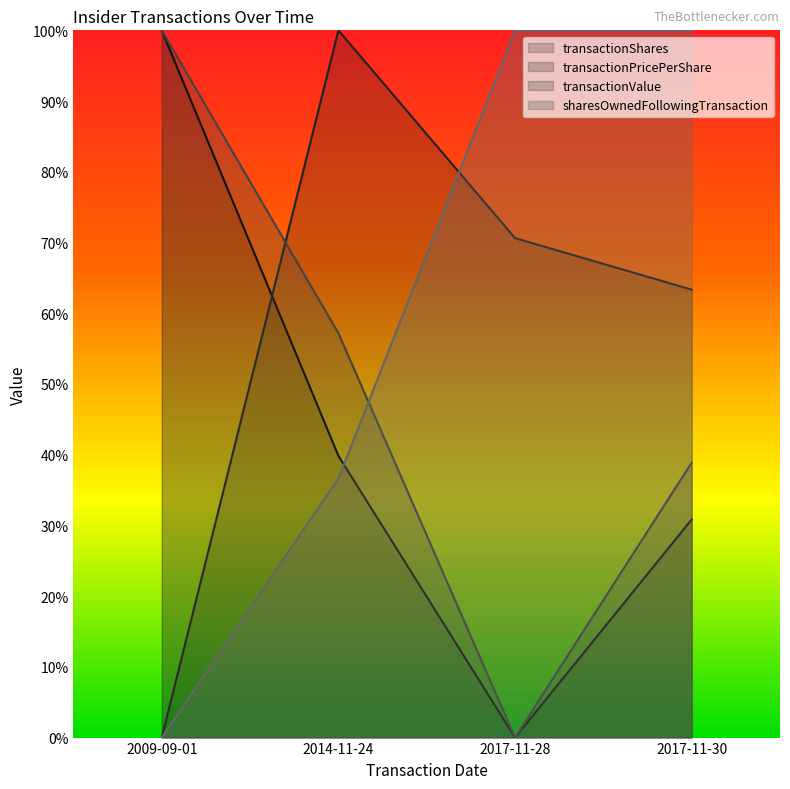

Reading right to left, what are all the values shown in this chart?

transactionShares: 2017-11-30=0.3	2017-11-28=0.0	2014-11-24=0.4	2009-09-01=1.0
transactionPricePerShare: 2017-11-30=0.6	2017-11-28=0.7	2014-11-24=1.0	2009-09-01=0.0
transactionValue: 2017-11-30=0.4	2017-11-28=0.0	2014-11-24=0.6	2009-09-01=1.0
sharesOwnedFollowingTransaction: 2017-11-30=1.0	2017-11-28=1.0	2014-11-24=0.4	2009-09-01=0.0